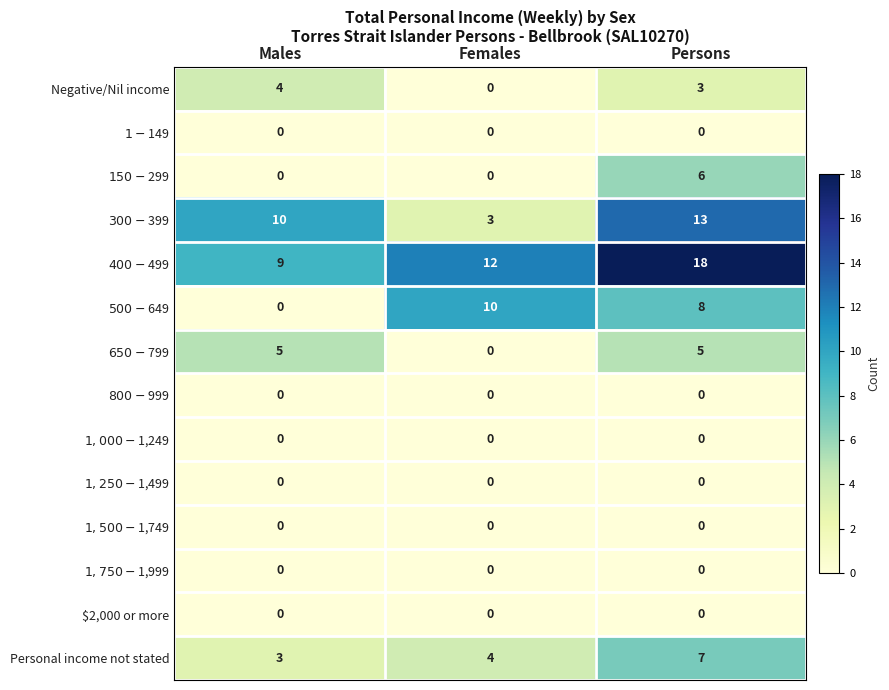

At which label does Negative/Nil income reach its minimum?

Females